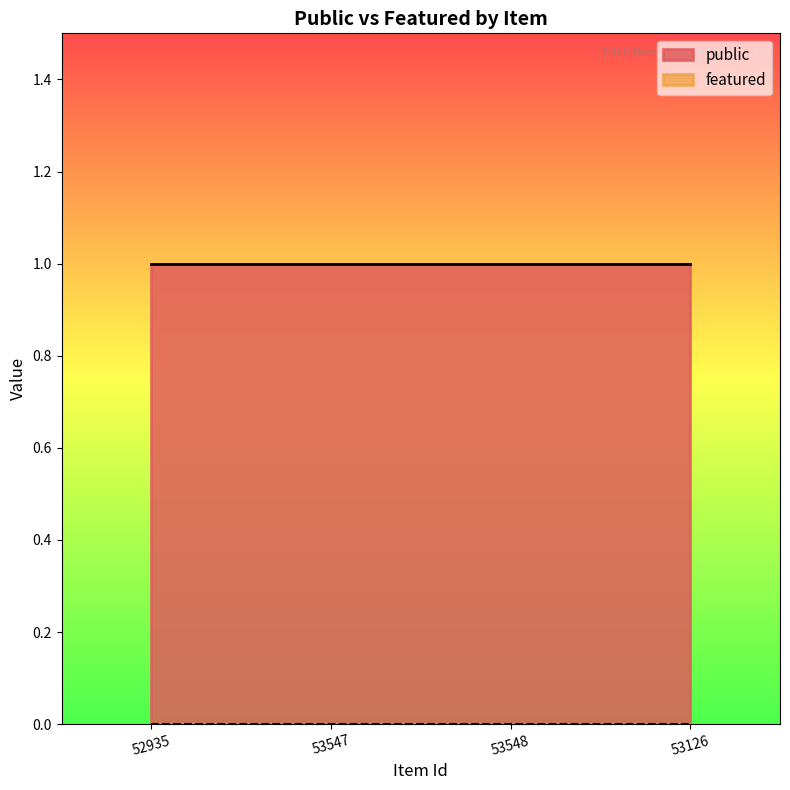

What is the spread (max minus min) of values at 53547?

1